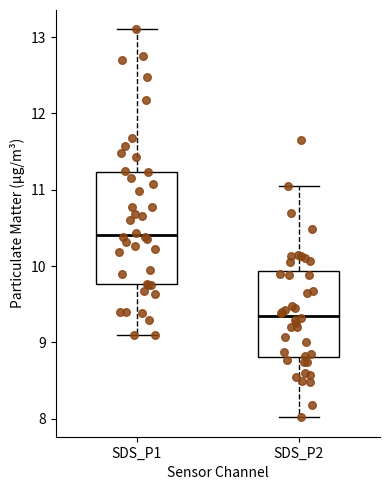

Which box has the lowest median line?

SDS_P2